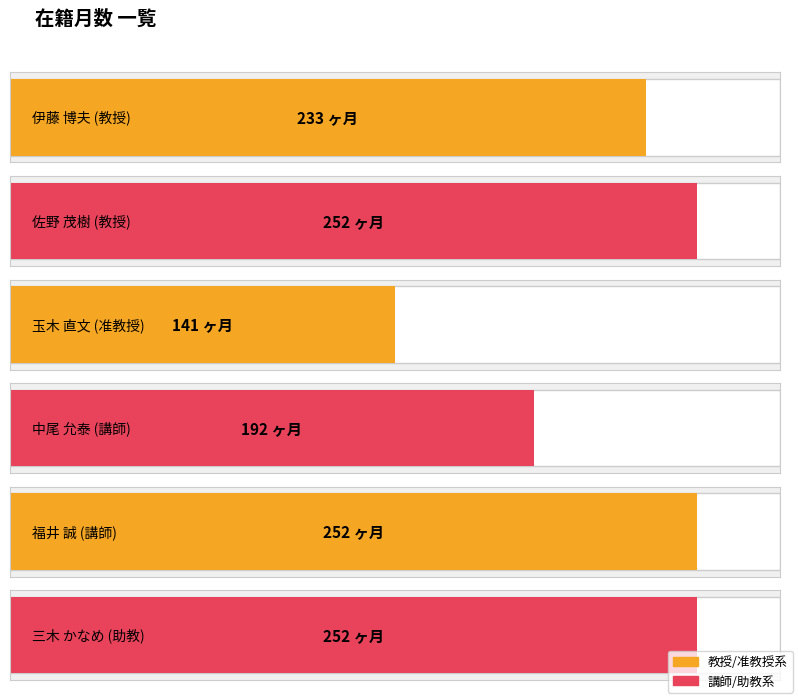

Read the value at 講師.

252